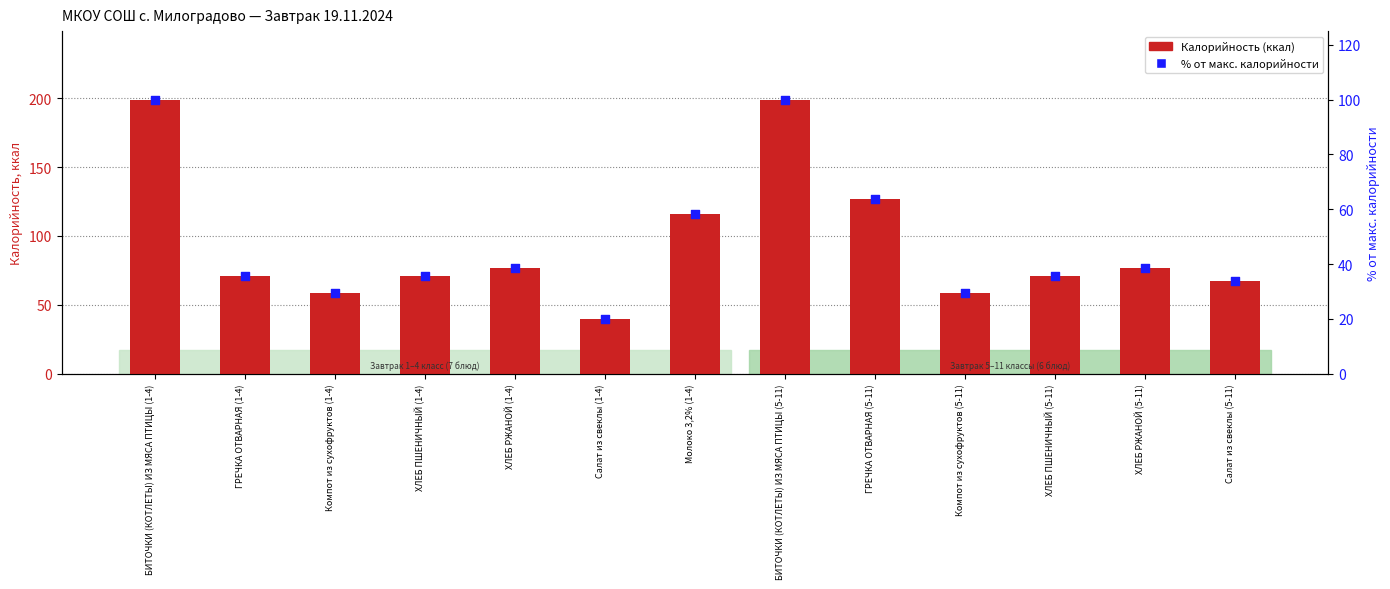

Which series has the largest Y range (max minus min)?

Калорийность (ккал)